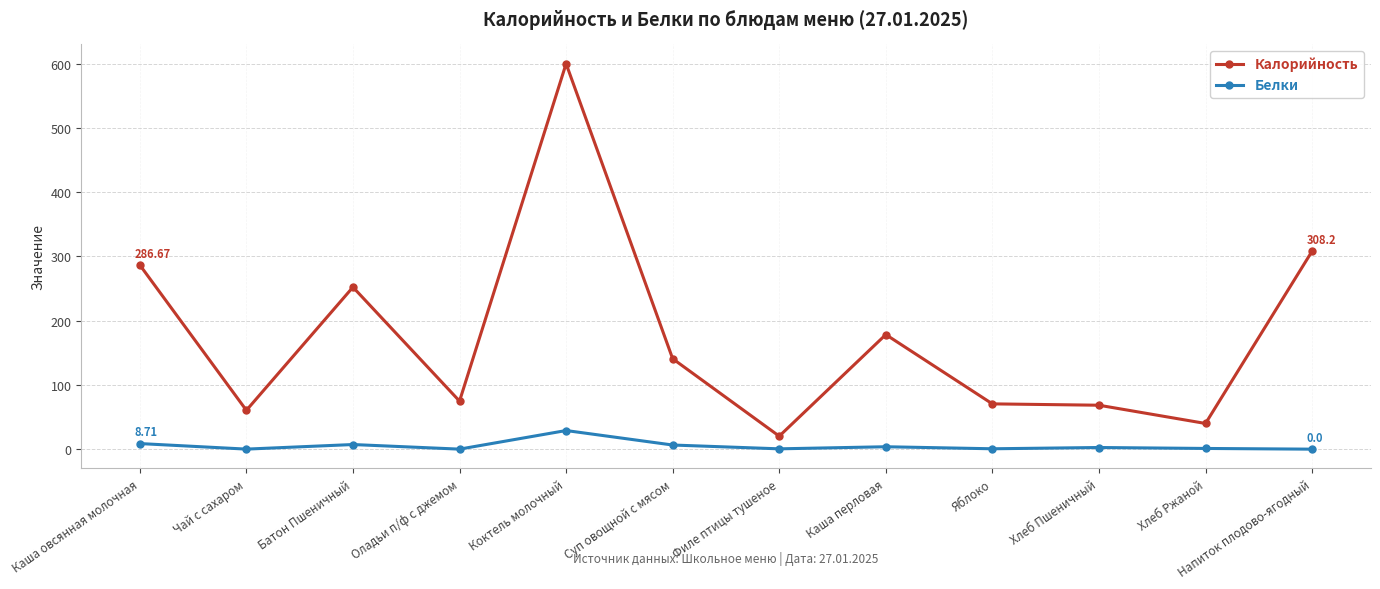

True or false: Белки has more than 1 interior local peaks.

True